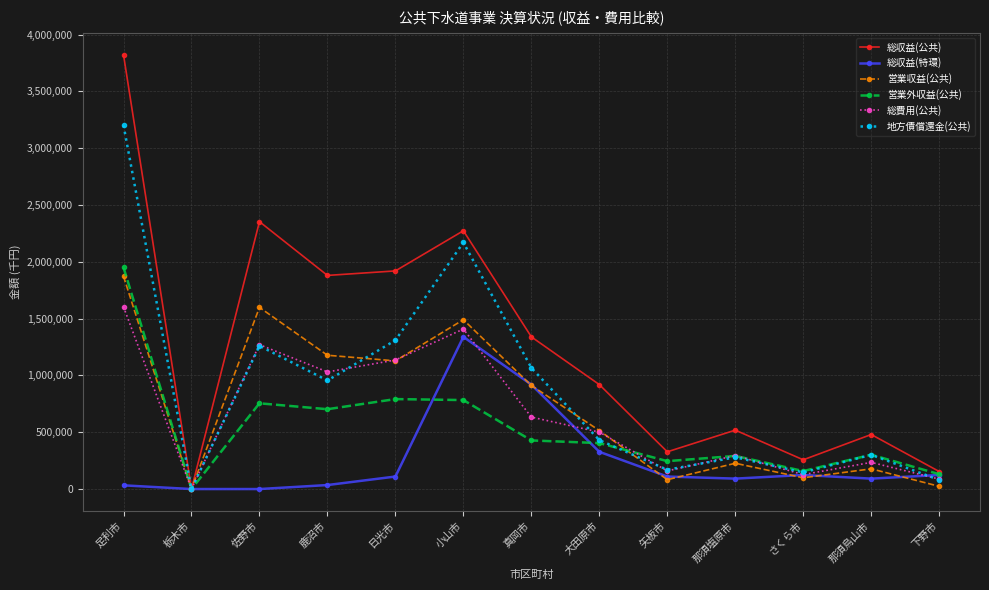

Which series has the largest range (max minus min)?

総収益(公共)